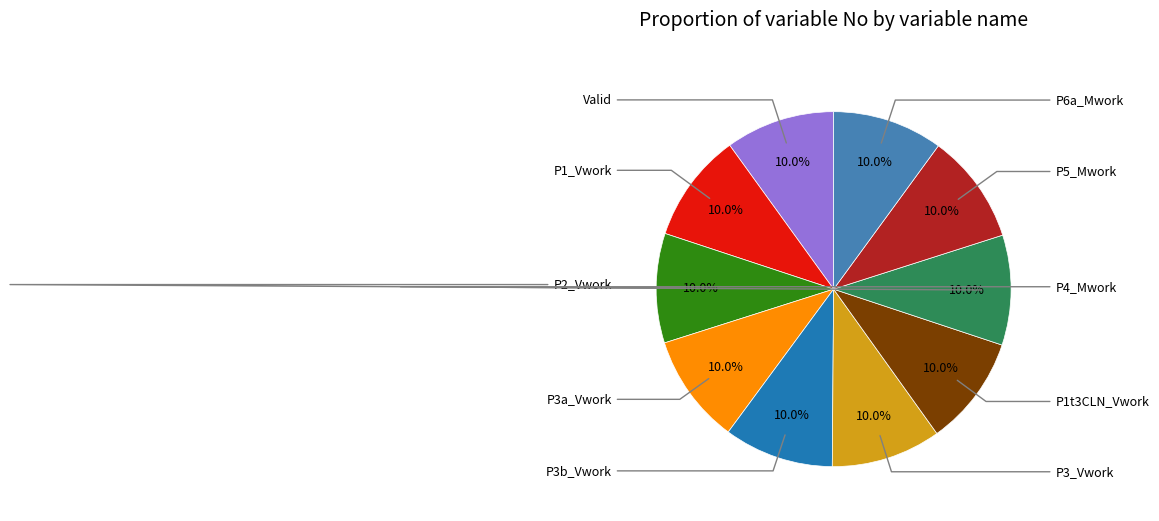

Between P2_Vwork and P1_Vwork, which is larger?

P2_Vwork